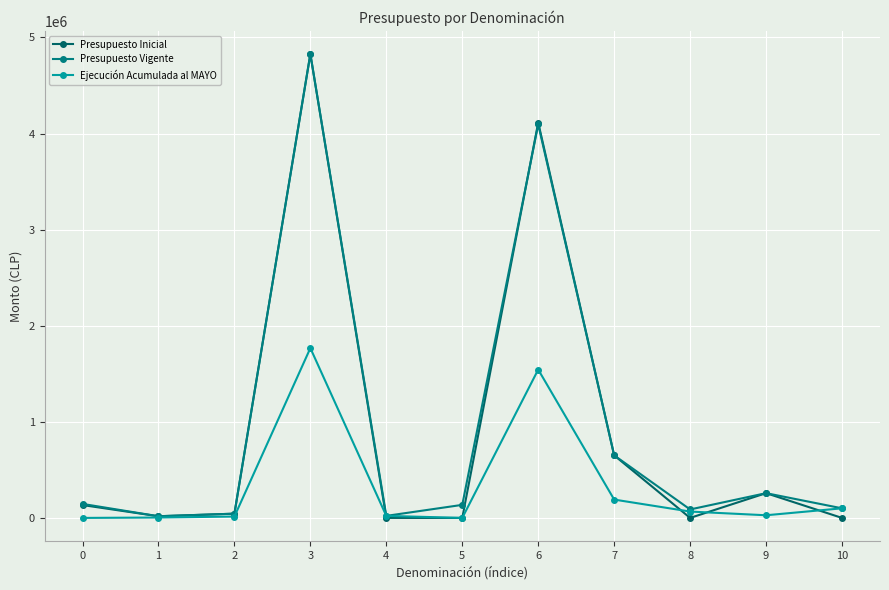

What is the value of the Presupuesto Vigente point at the 10th from the left?

257696